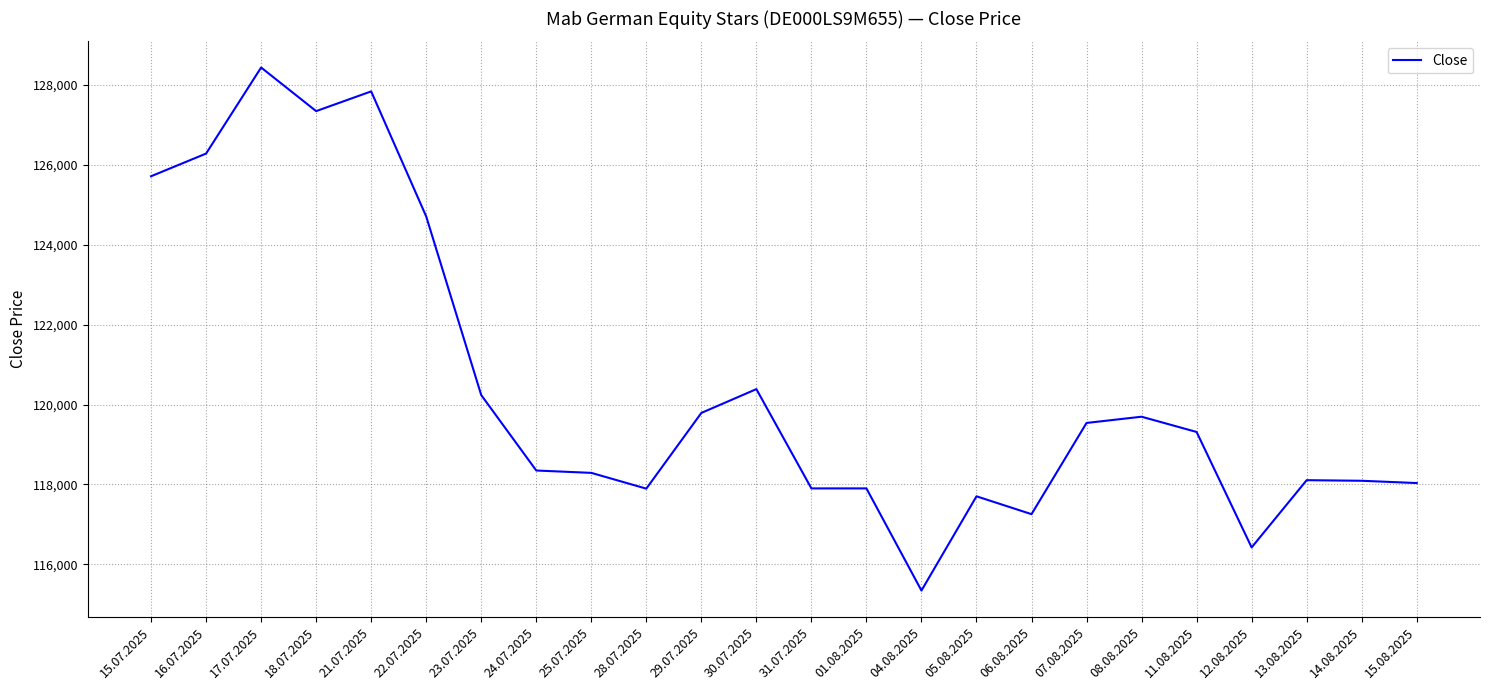

Which category has the lowest value across all series?

04.08.2025